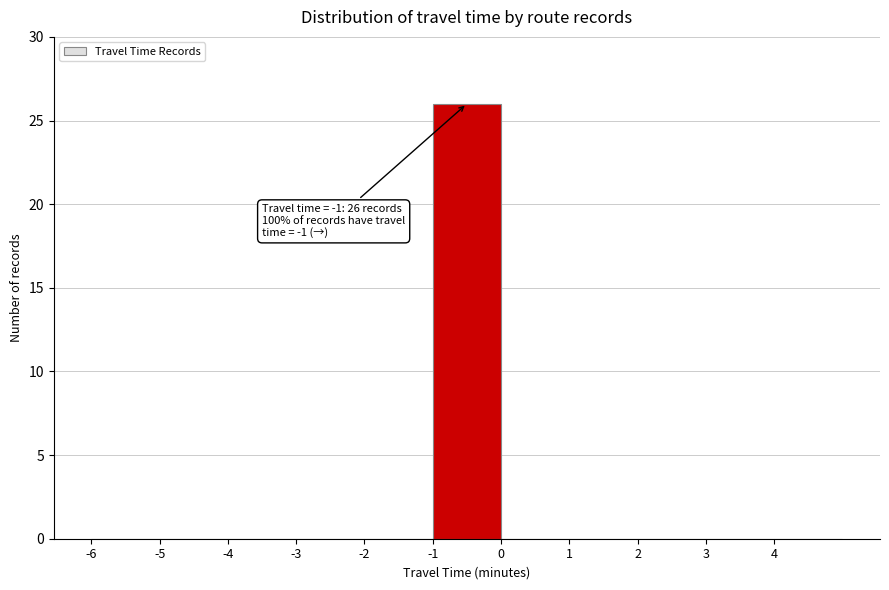

Which range on the x-axis has the tallest bar?

-1 to 0